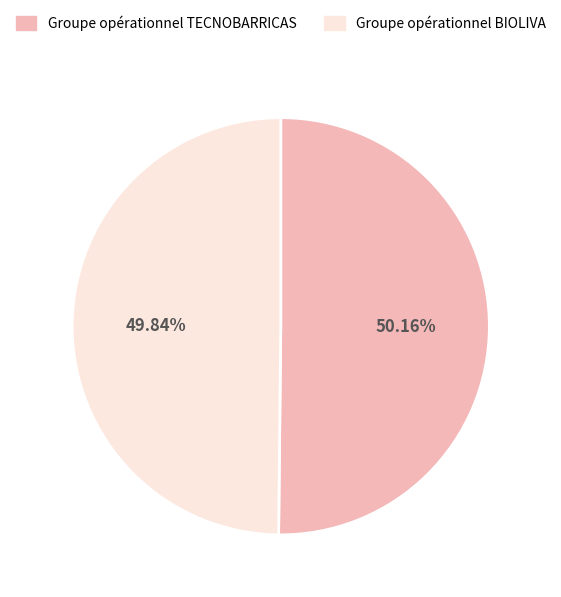

Do Groupe opérationnel TECNOBARRICAS and Groupe opérationnel BIOLIVA together represent more than half of the pie?

Yes